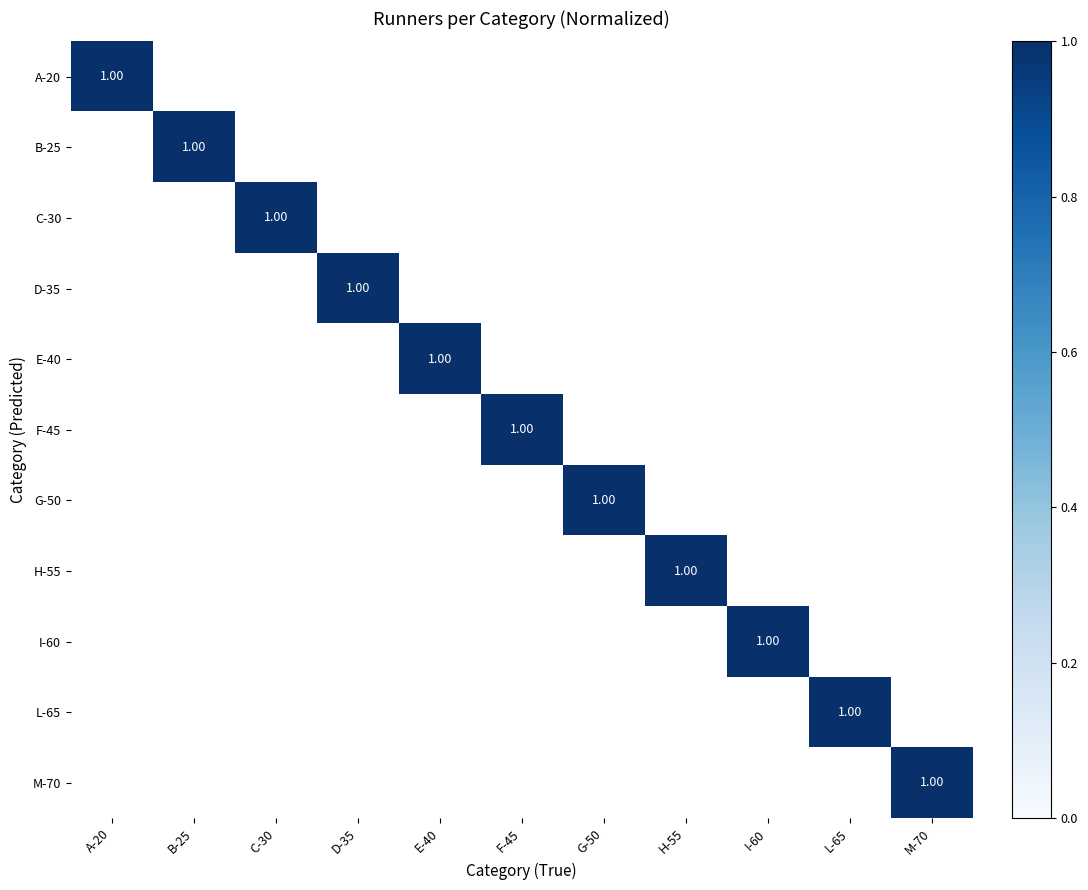

Is it true that C-30 equals 0 at H-55?

True